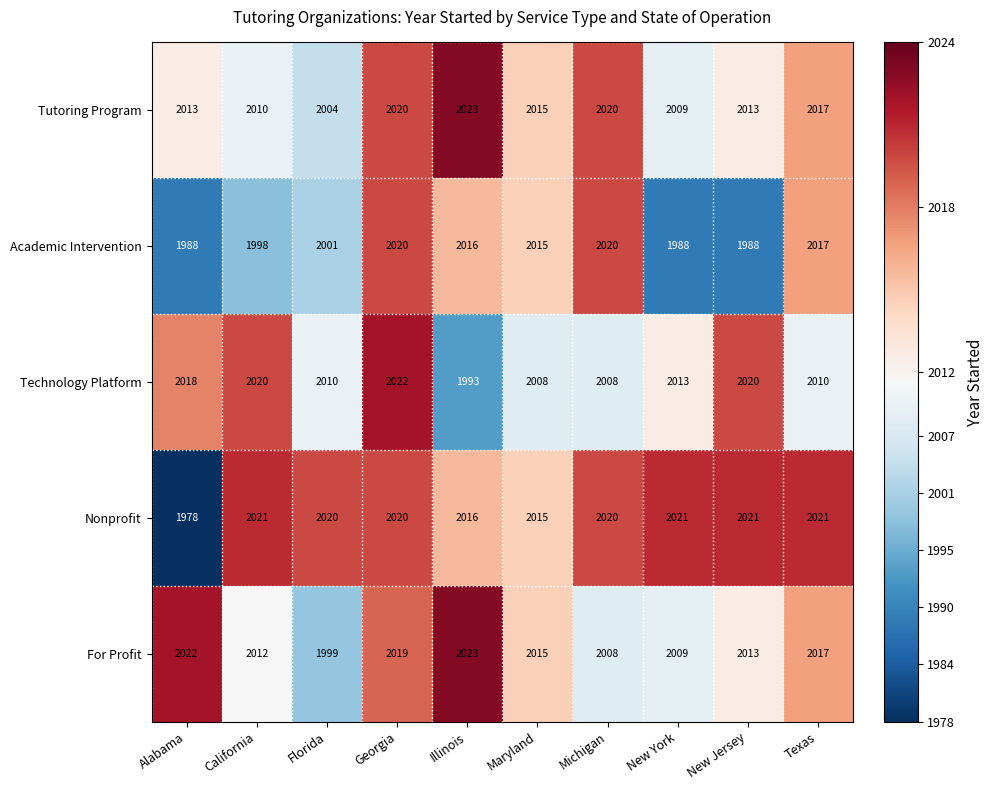

True or false: Tutoring Program has a value of 2020 at Michigan.

True